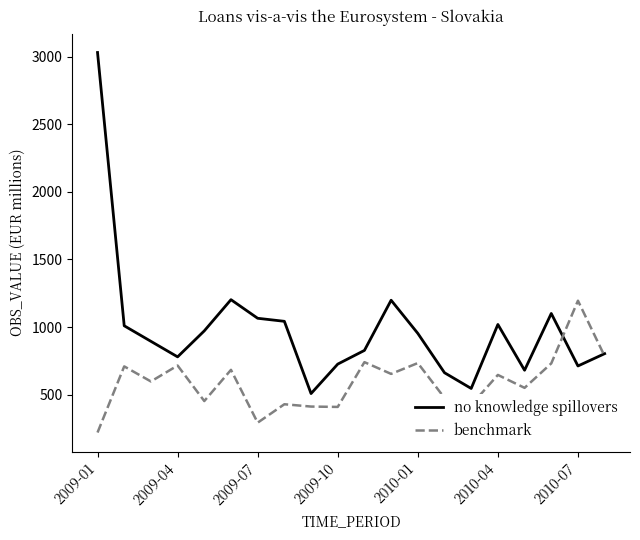

Which series has the largest total across all categories?

no knowledge spillovers